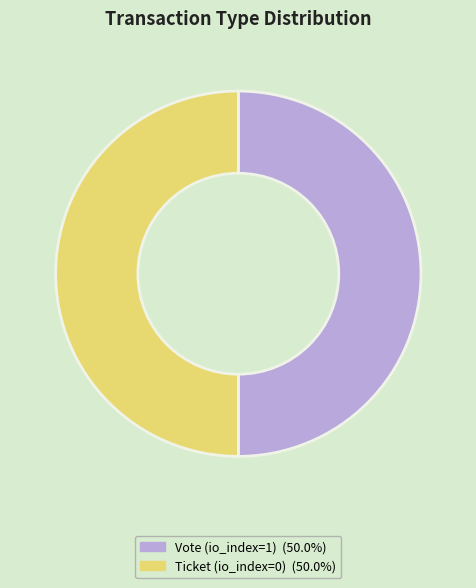

How many slices are in this pie chart?

2